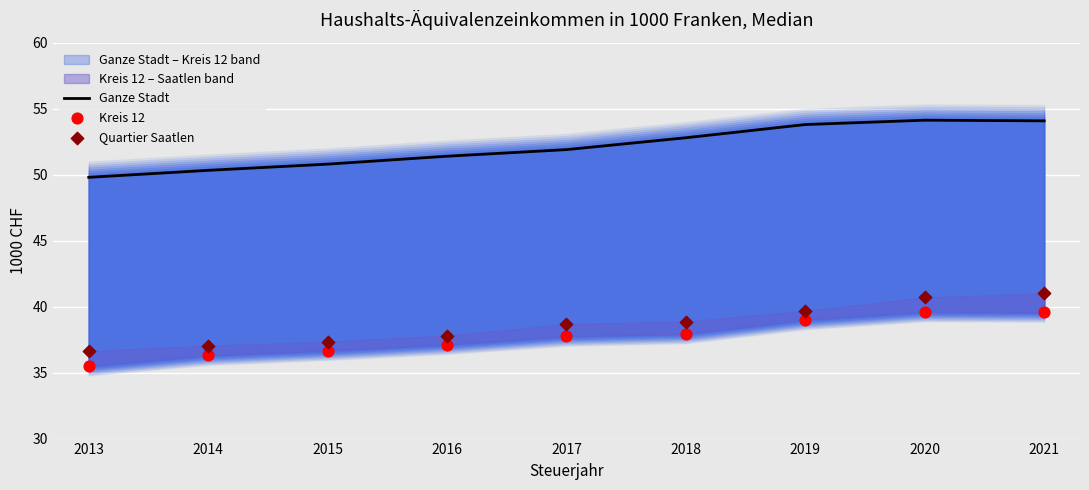

At which category is the sum across all series the highest?

2021